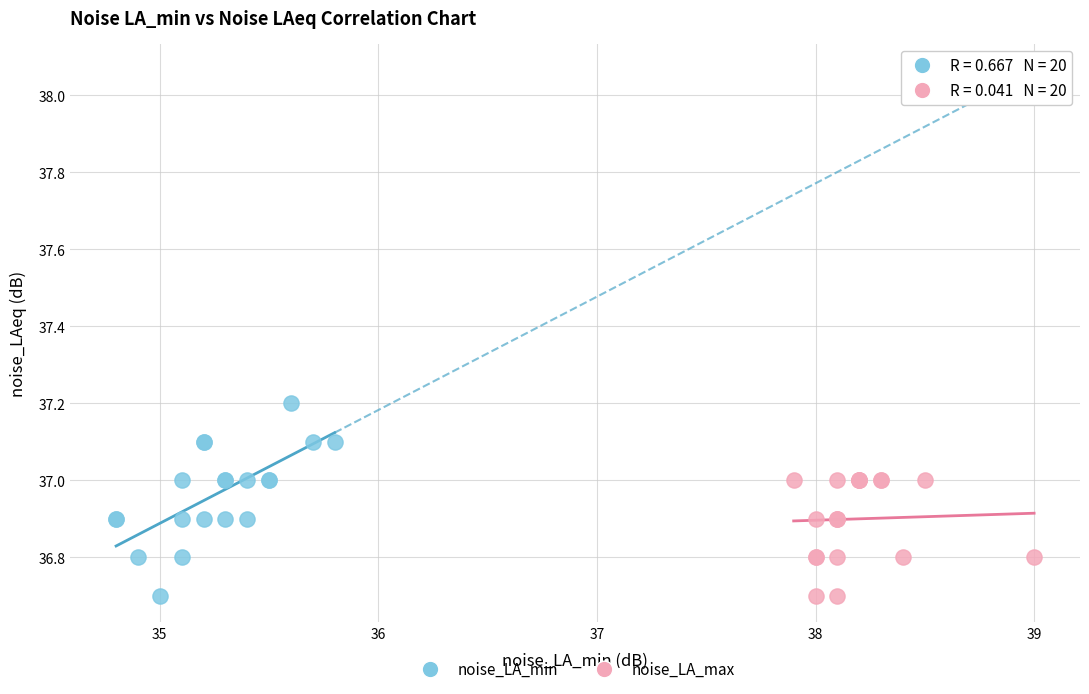

Which series reaches the maximum Y coordinate?

noise_LA_min